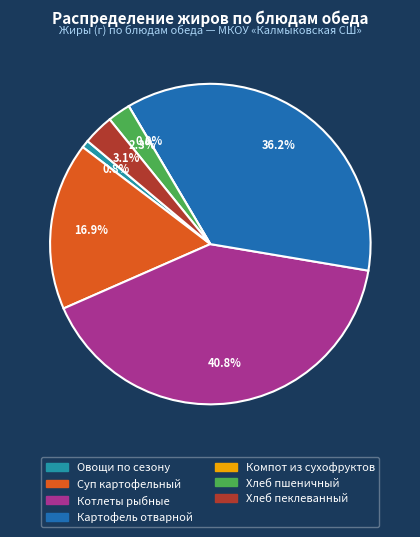

Between Картофель отварной and Компот из смеси сухофруктов, which is larger?

Картофель отварной